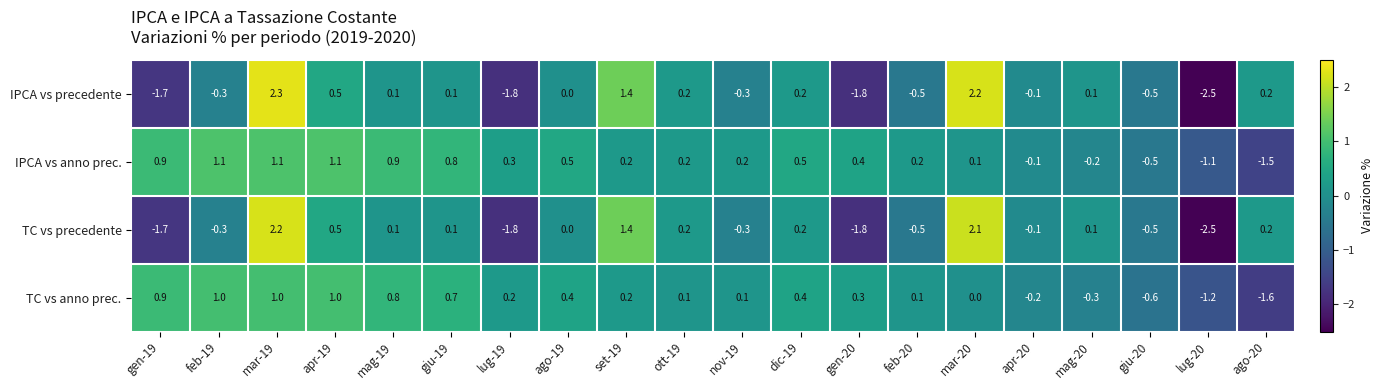

The value of IPCA vs anno prec. at ago-19 is 0.5. True or false?

True